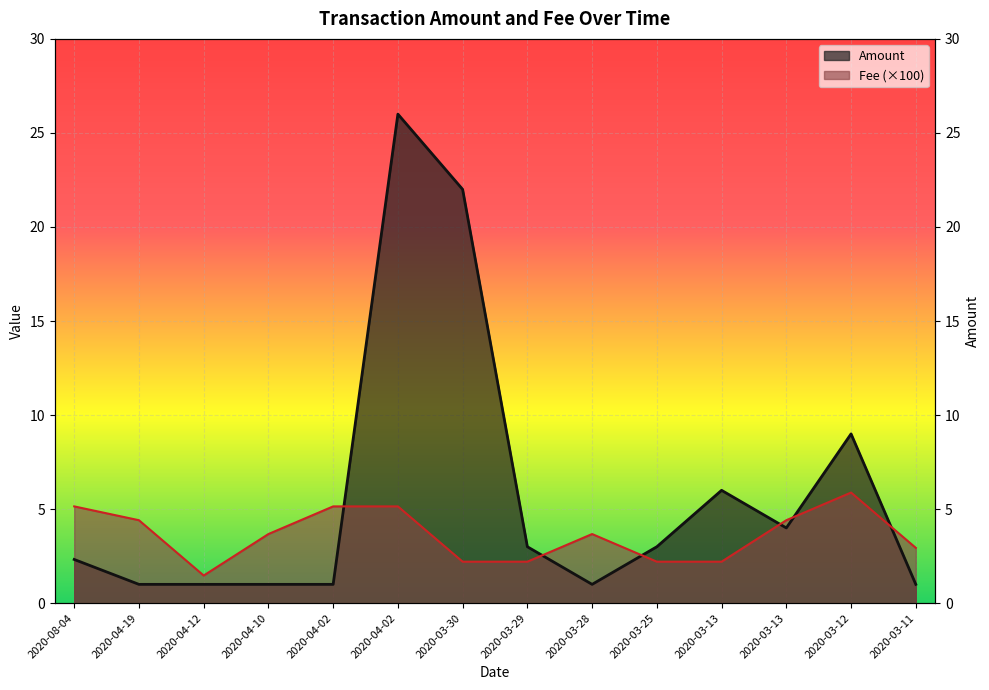

What is the difference between the highest and lowest values at 2020-04-12?

0.5